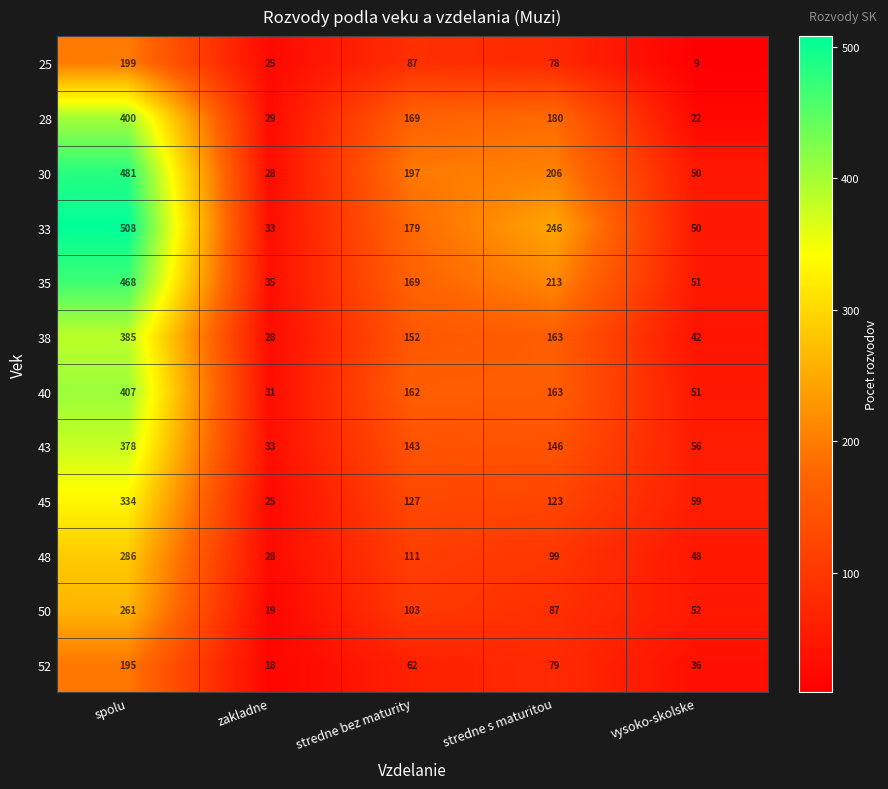

What is the minimum value shown in the chart?

9